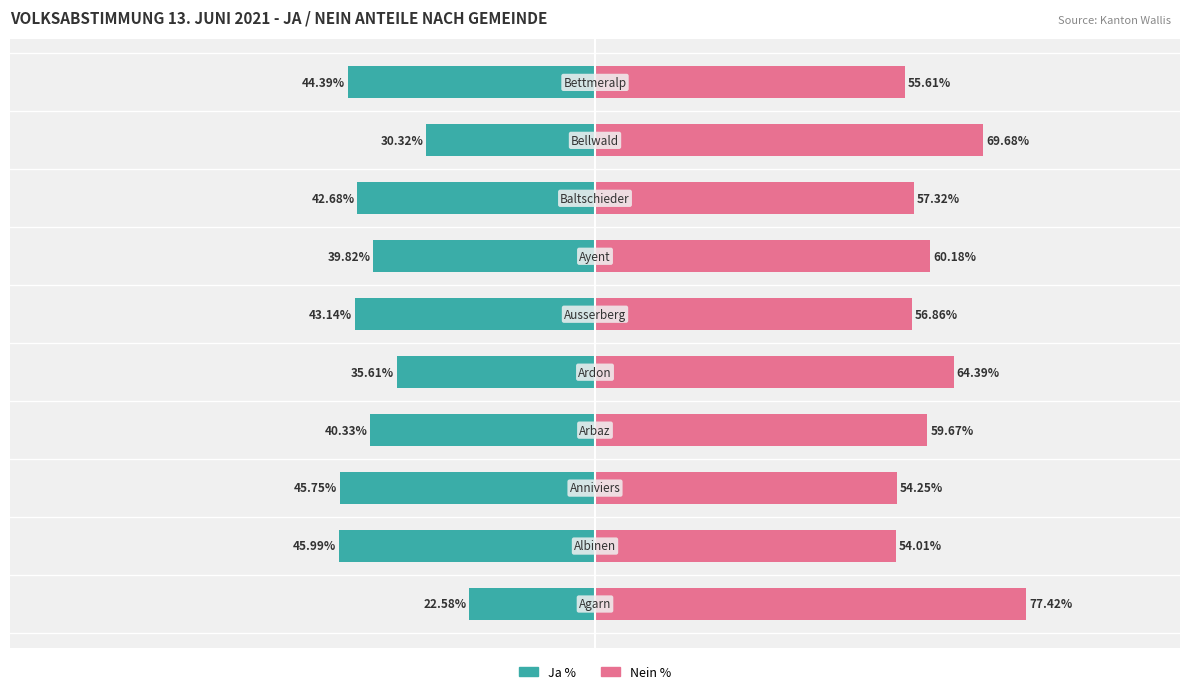

At how many categories does at least one series exceed 59?

5